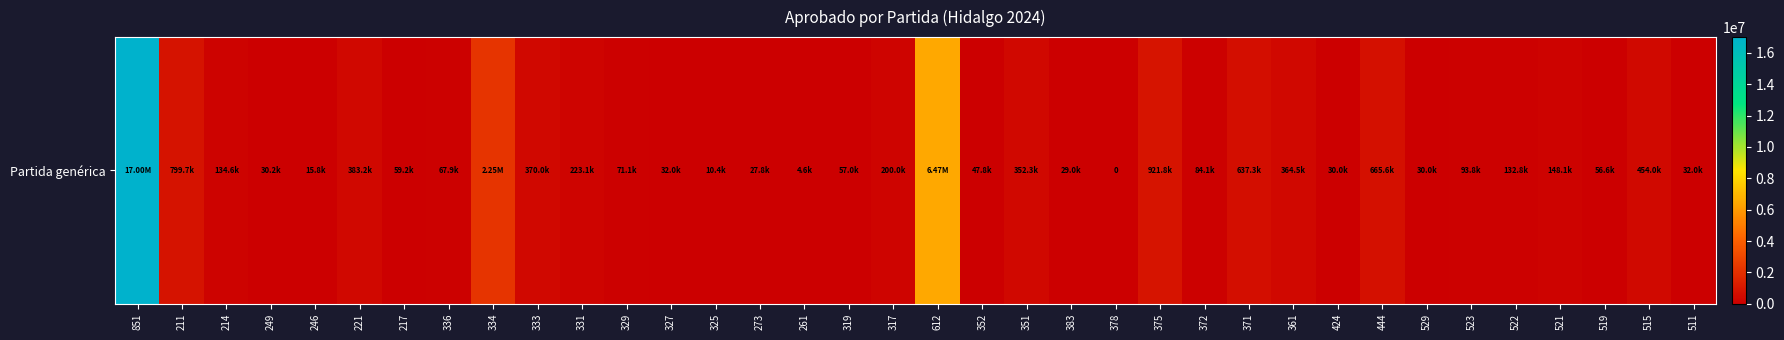

Approximately how many times larger is the value at 521 compared to 214?

1.1